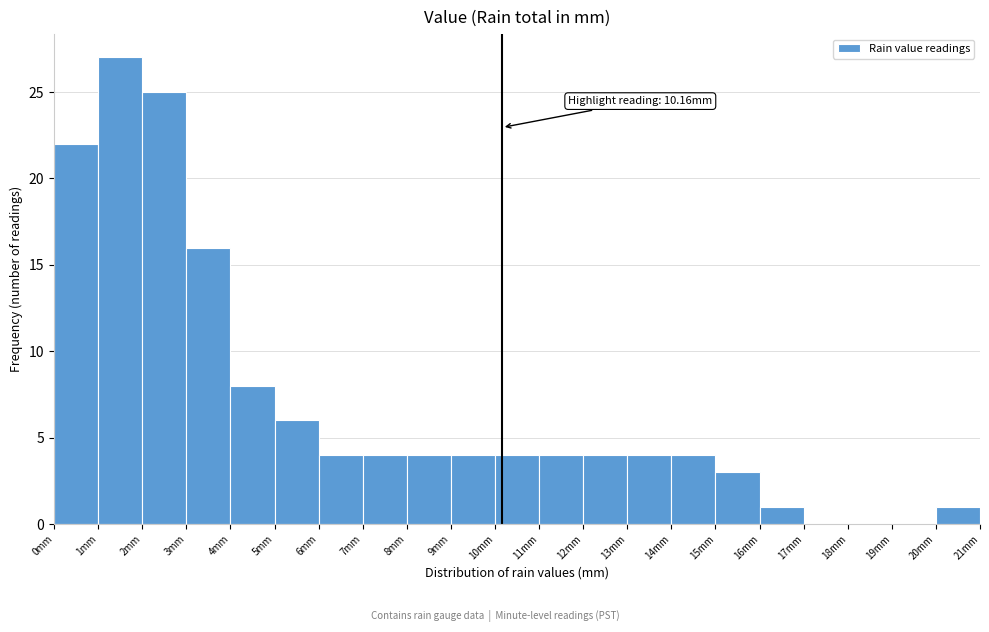

Over which range of the x-axis is the bar tallest?

1 to 2